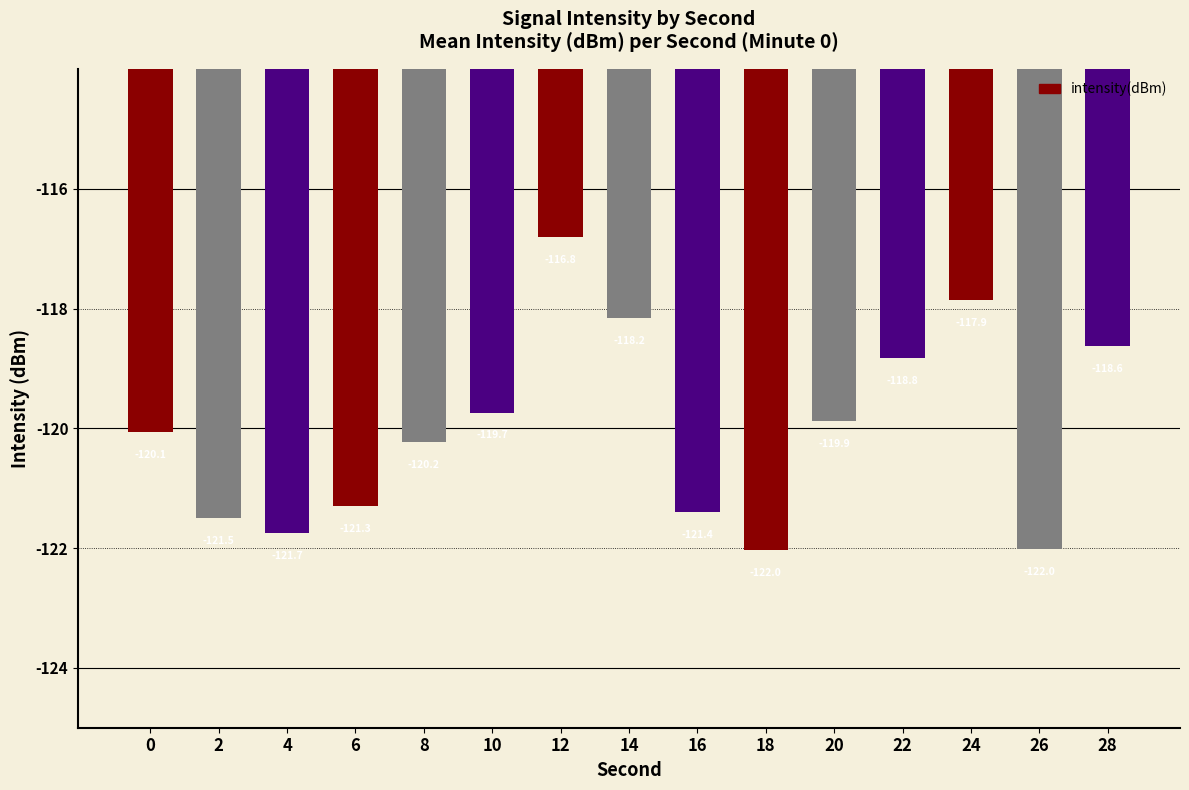

What is the value of the 8th bar from the left?

-118.2